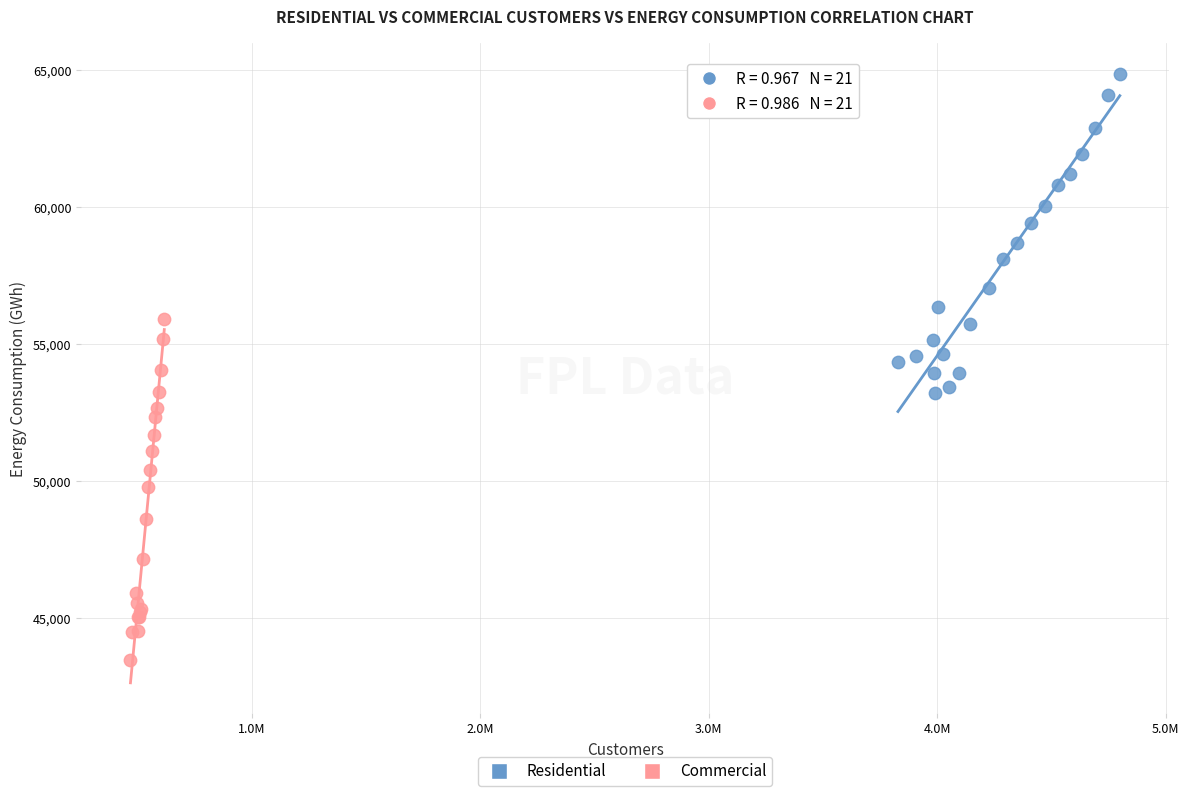

Which series reaches the maximum Y coordinate?

Residential